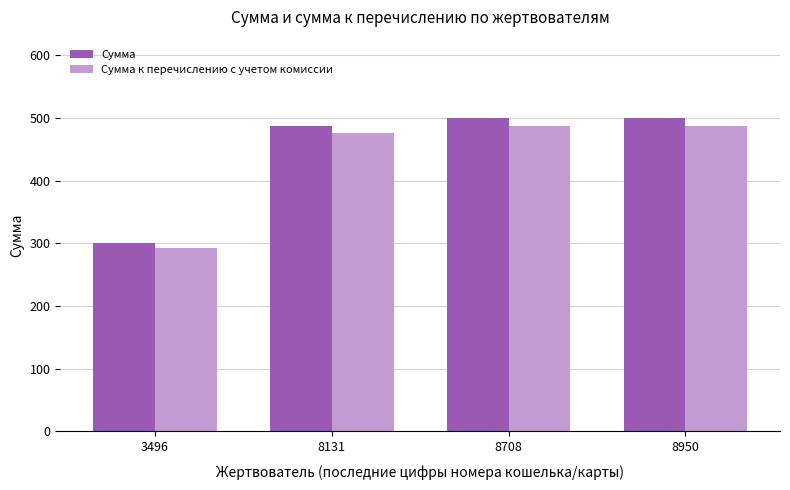

What is the sum of all Сумма values?

1788.0